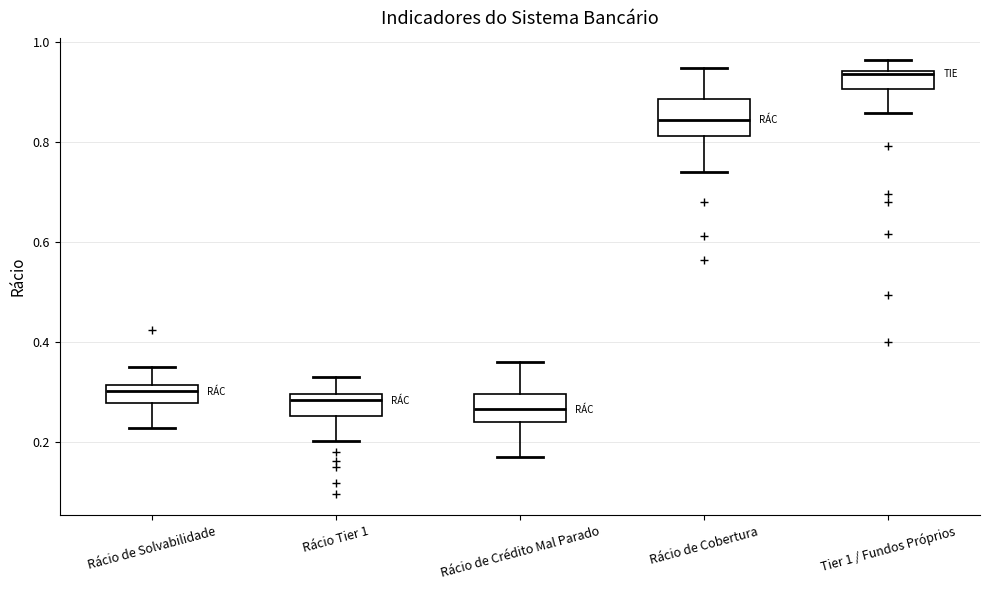

Where does the median line of the box for Rácio Tier 1 sit on the y-axis? The values are not printed on the chart, so give them approximately, as read against the axis.

0.28